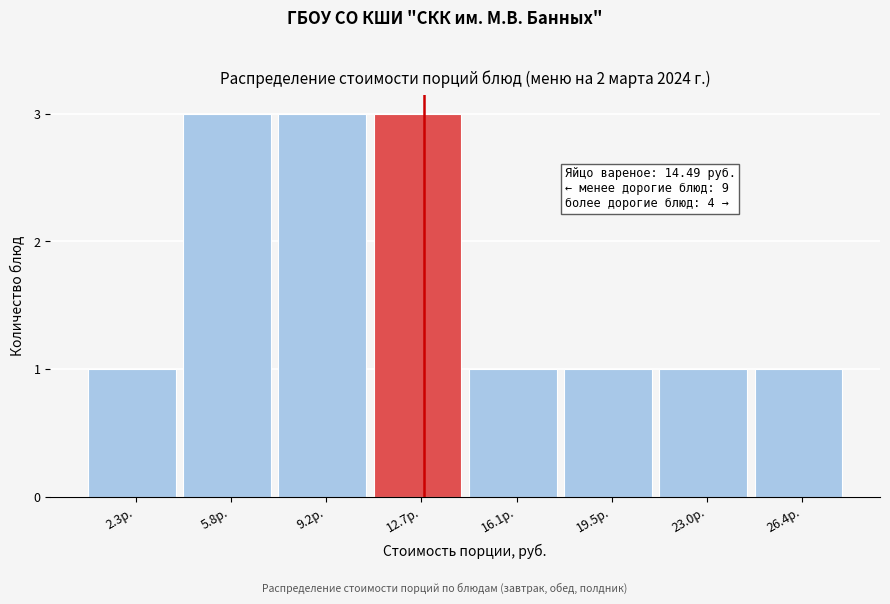

Reading left to right, extract all data points from this chart.

2.3р.=1	5.8р.=3	9.2р.=3	12.7р.=3	16.1р.=1	19.5р.=1	23.0р.=1	26.4р.=1